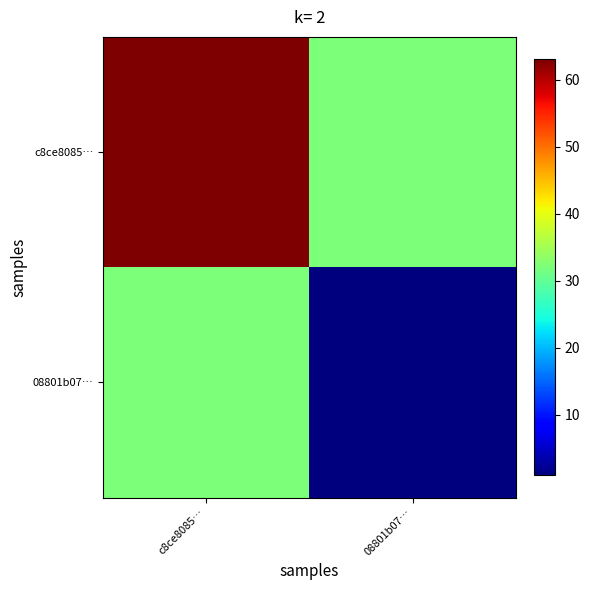

At which category is the sum across all series the highest?

c8ce8085…